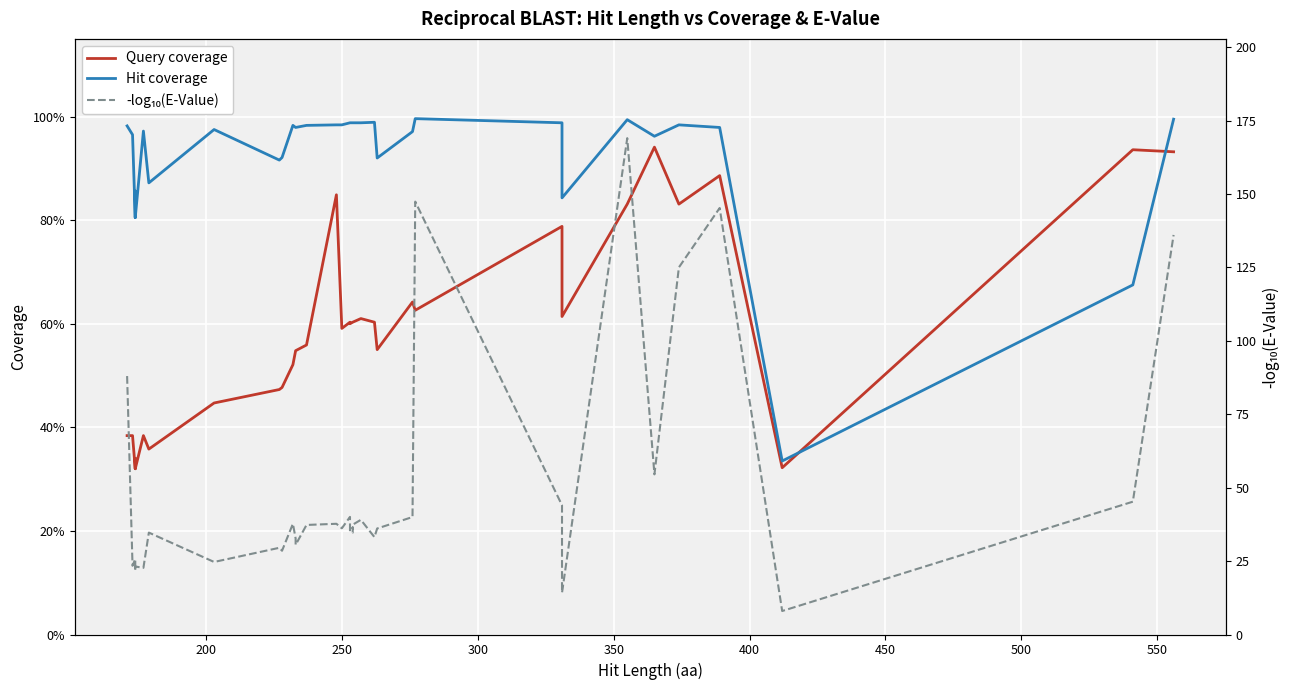

Which series has the widest spread of values?

-log₁₀(E-Value)